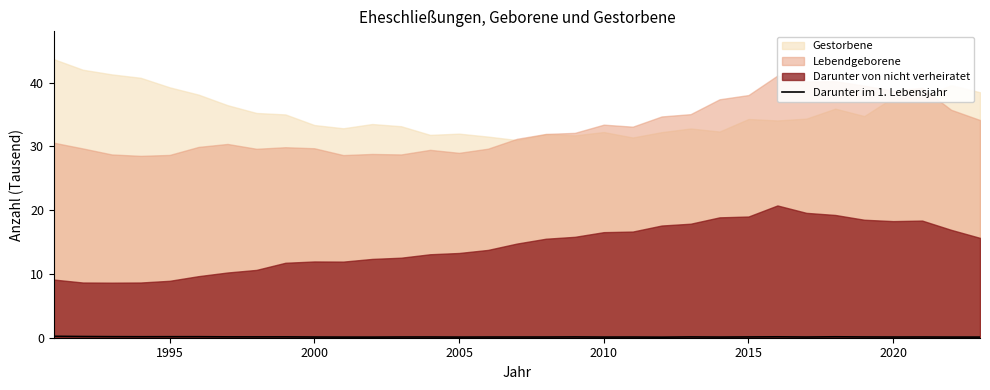

How many points are lower than both their immediate neighbors (excluding endpoints)?

10